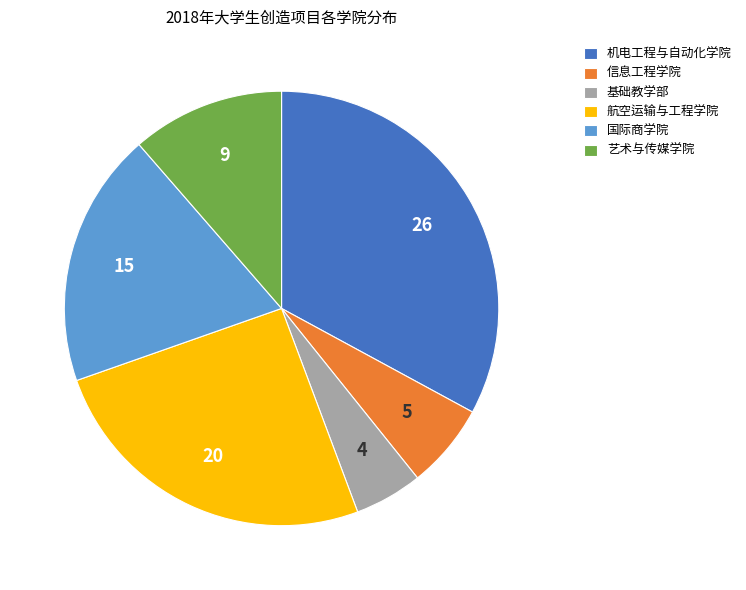

Is there a majority slice in this chart?

No